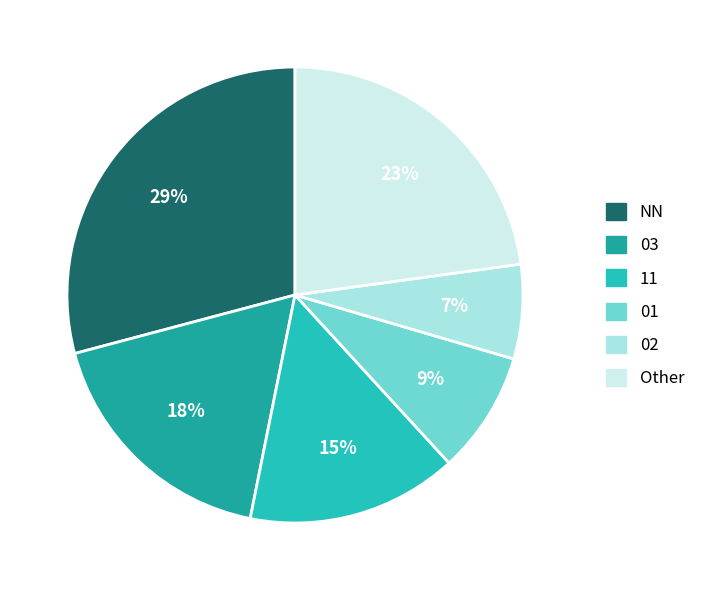

What percentage is the Other slice, to the nearest percent?

23%